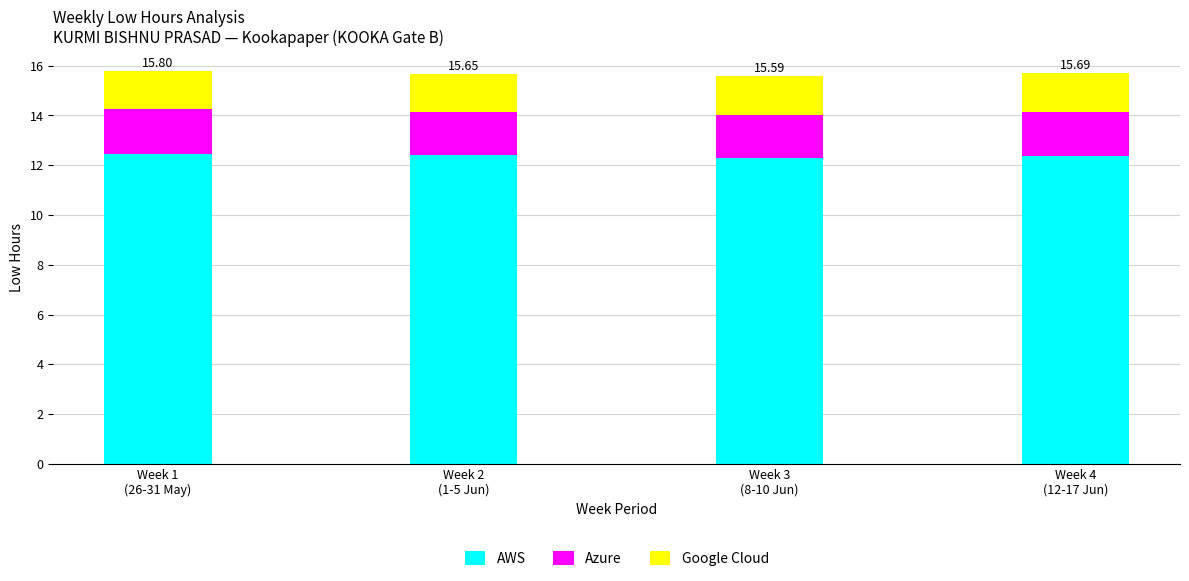

What is the average value of the AWS series?

12.4